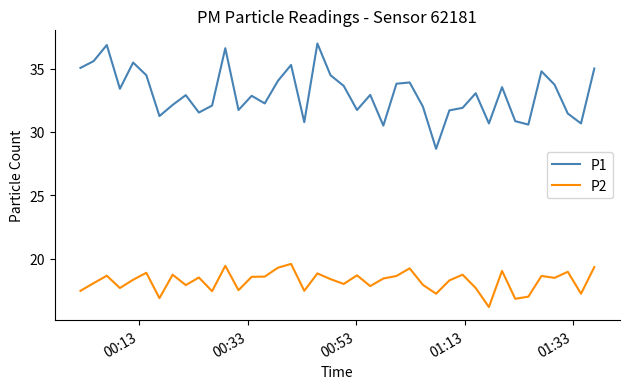

What is the maximum value for P2?

19.6